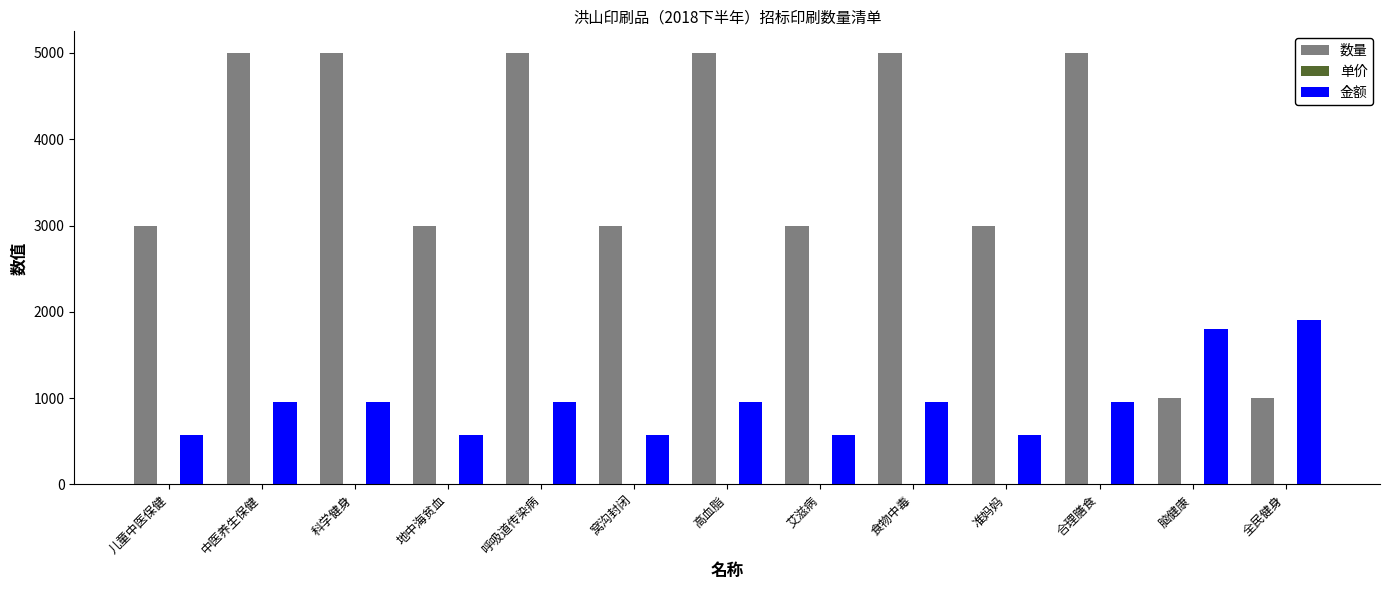

The 数量 series shows 5000.0 at 呼吸道传染病. True or false?

True